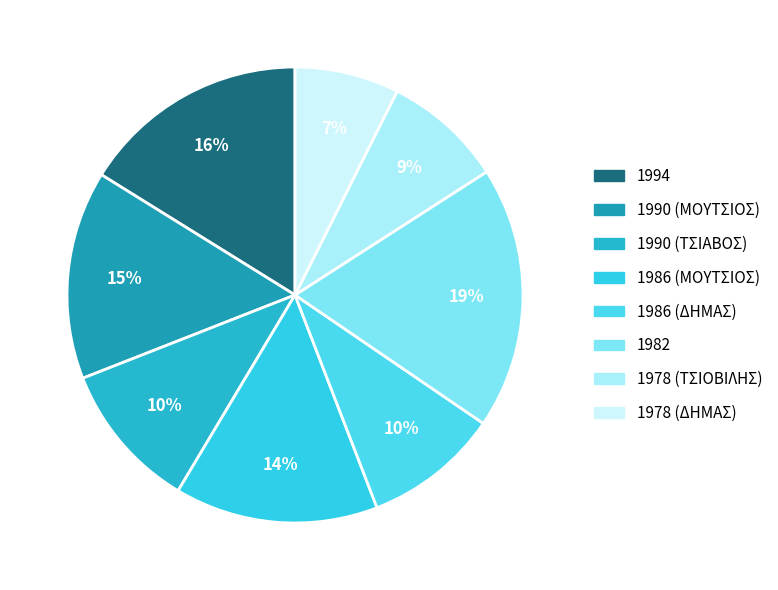

Is 1994 the majority of the pie?

No